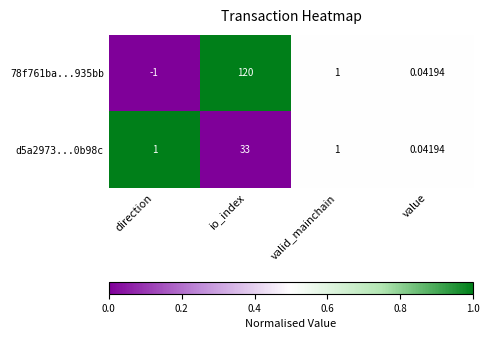

Is the value of 78f761ba...935bb at direction greater than the value of d5a2973...0b98c at valid_mainchain?

No